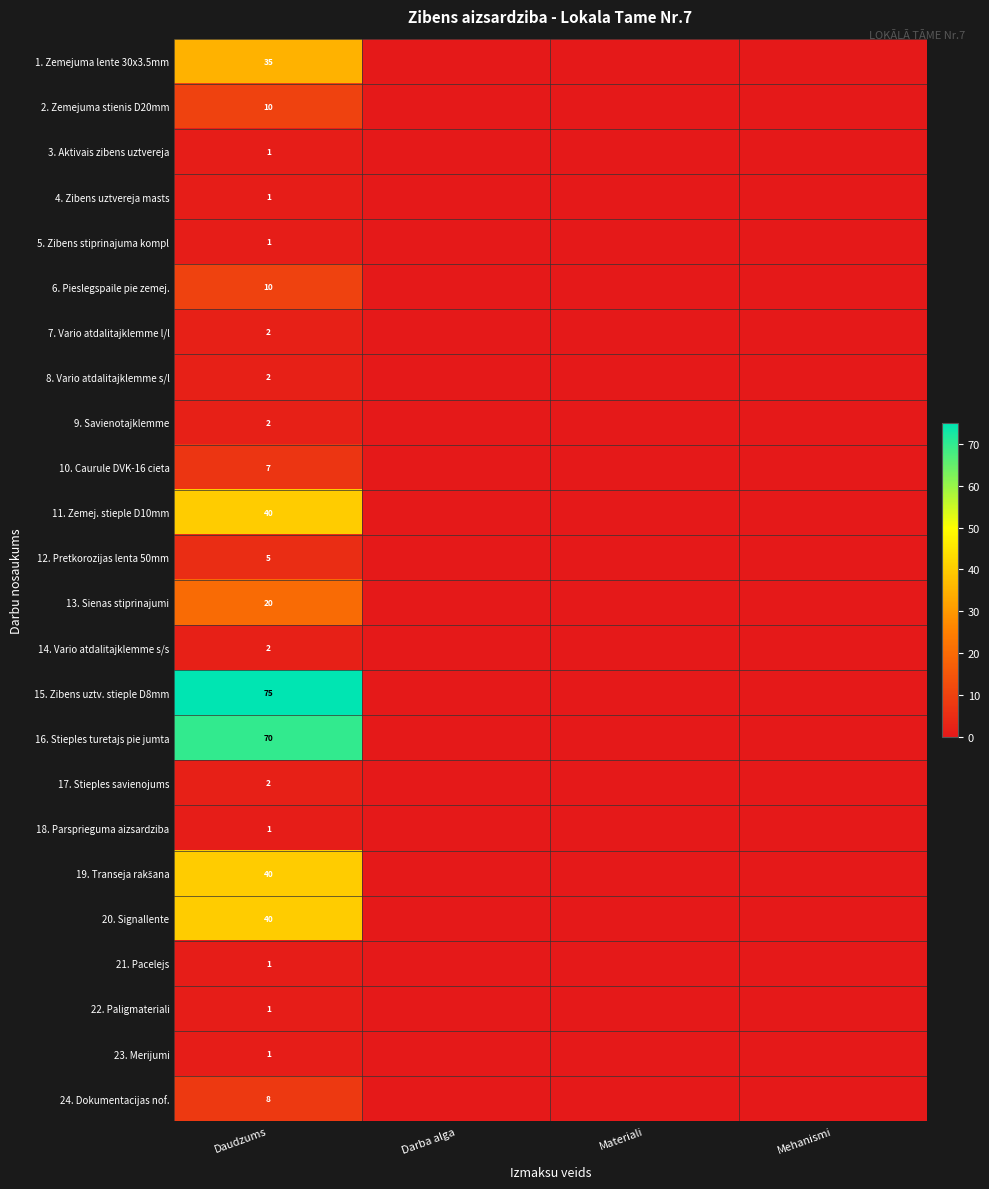

True or false: 1. Zemejuma lente 30x3.5mm has a value of 35 at Daudzums.

True